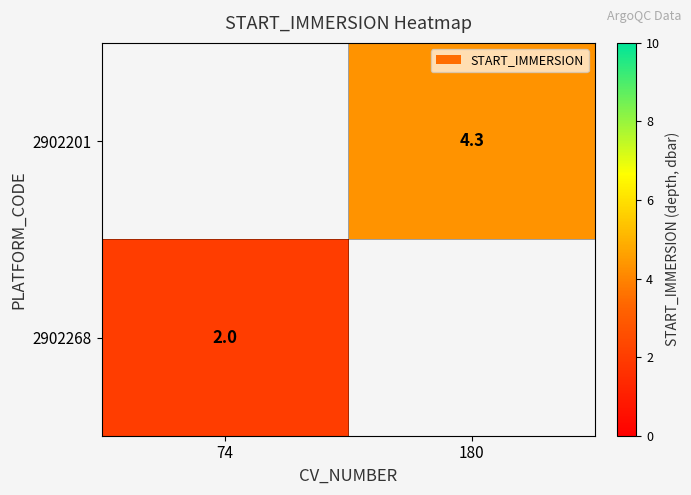

The value of 2902201 at 180 is 1.9. True or false?

False